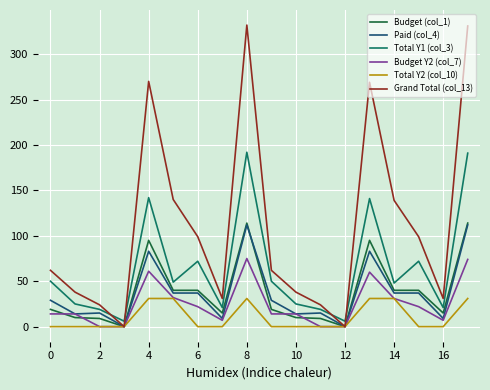

Which series has the widest spread of values?

Grand Total (col_13)